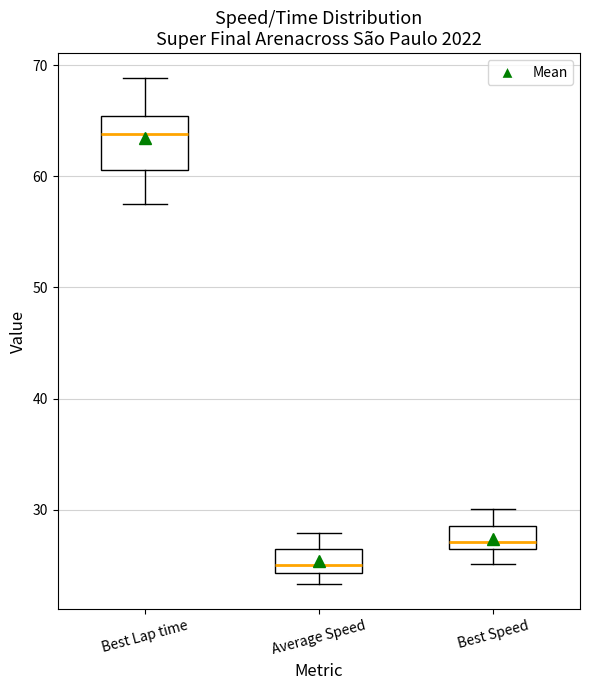

Where is the upper edge of the box for Average Speed on the y-axis? The values are not printed on the chart, so give them approximately, as read against the axis.

27